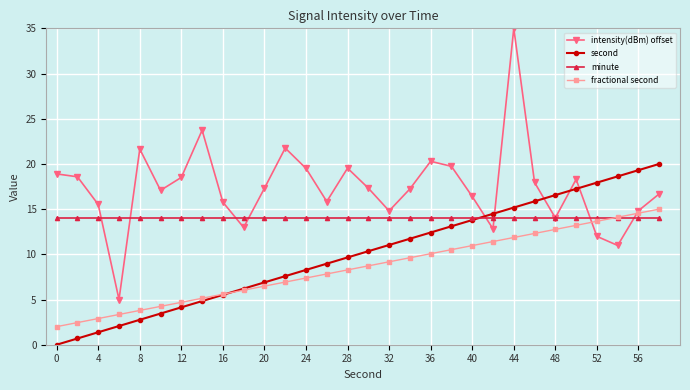

What is the average value of the second series?

10.0